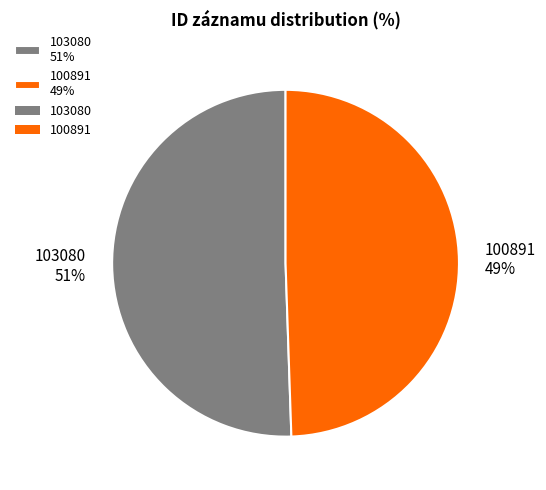

What is the majority slice?

103080